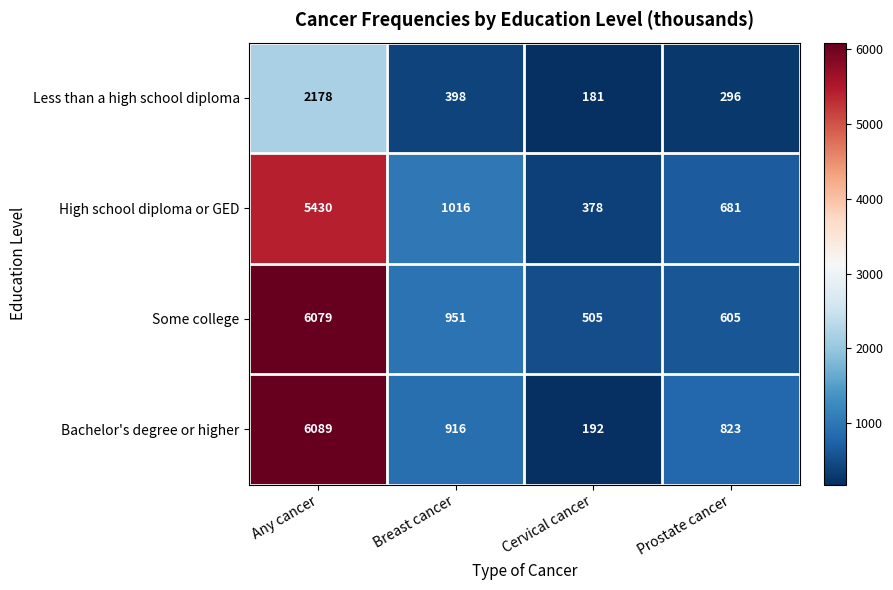

What is the difference between the maximum and minimum values in the High school diploma or GED series?

5052